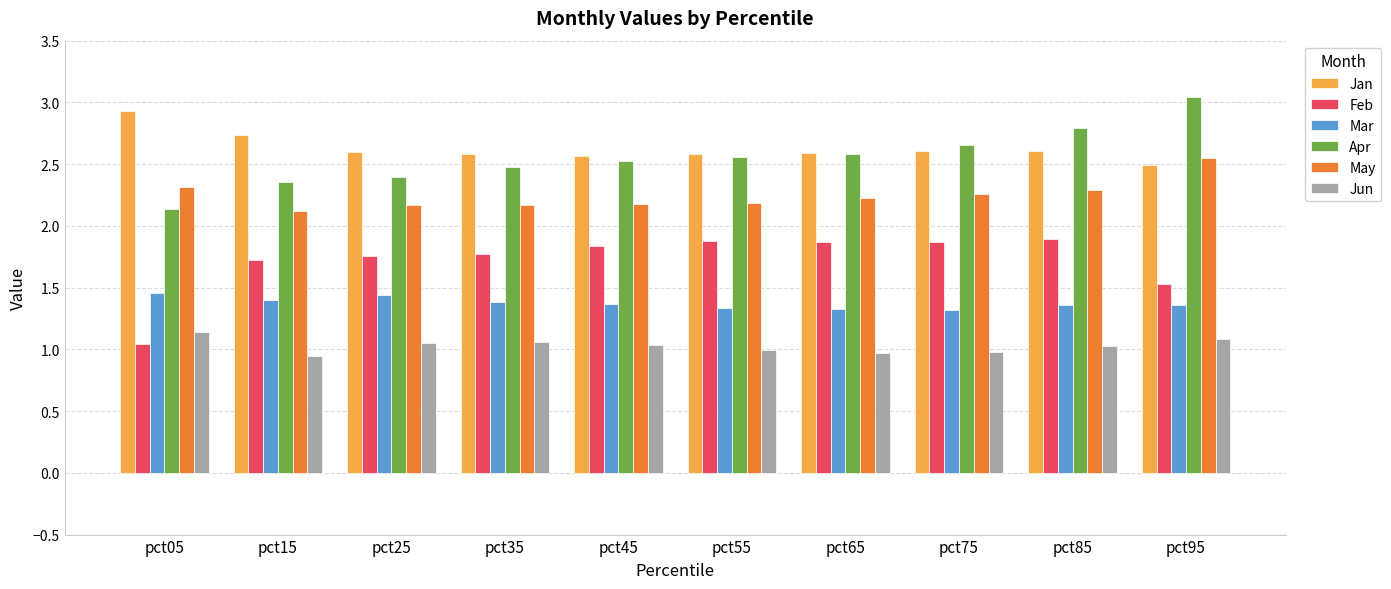

True or false: Feb has a value of 1.8 at pct25.

True